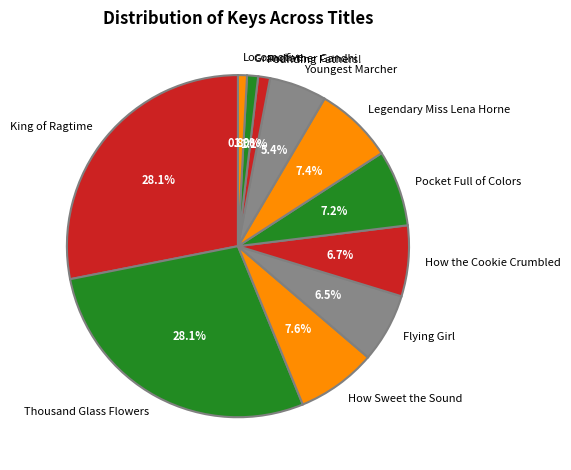

To the nearest percent, what is the average slice percentage?

9%